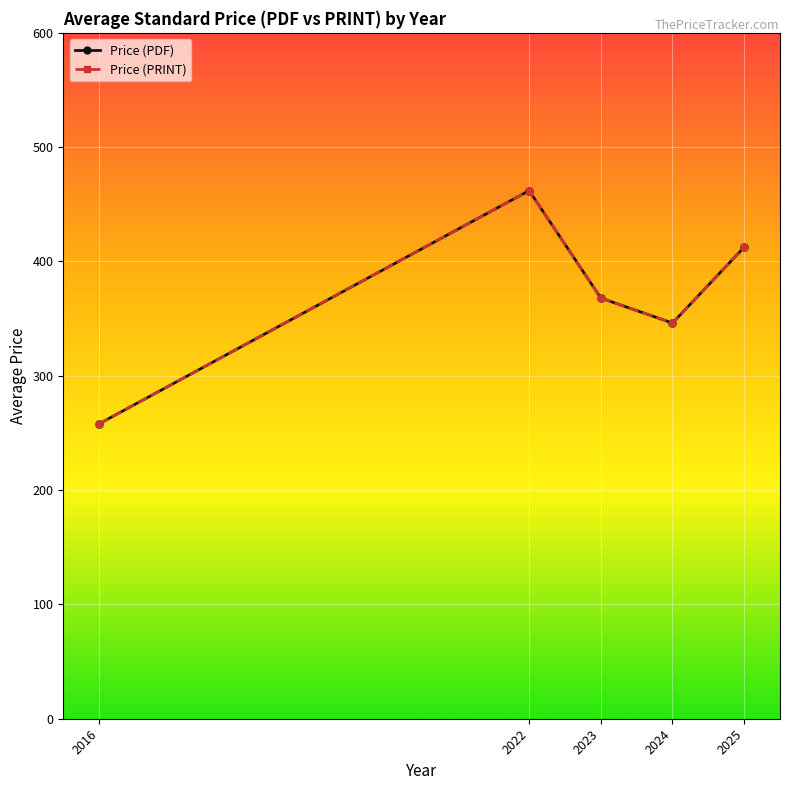

Is this an area chart (filled region under the line)?

No